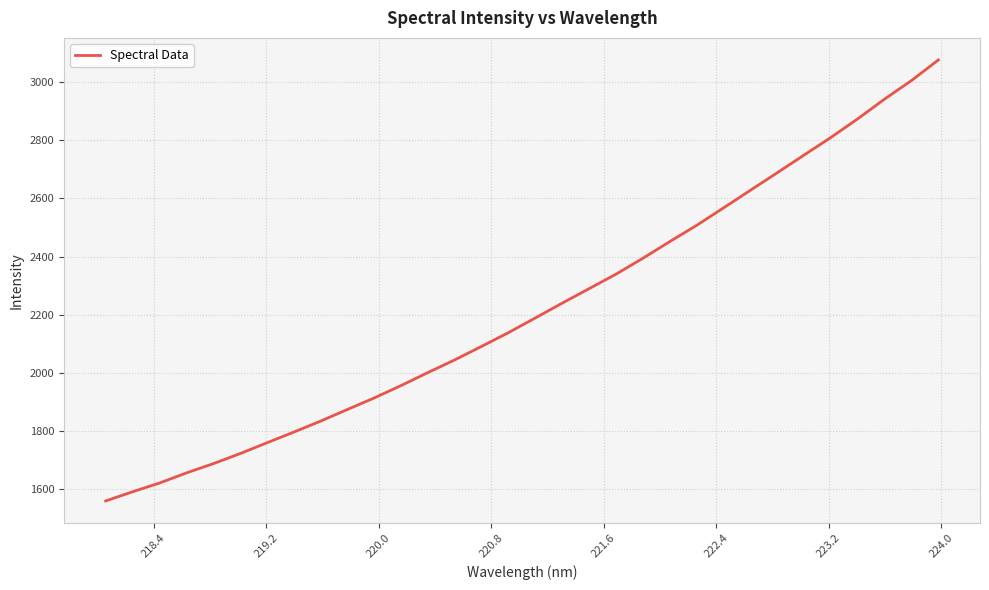

True or false: there are more than 0 points higher than both neighbors.

False